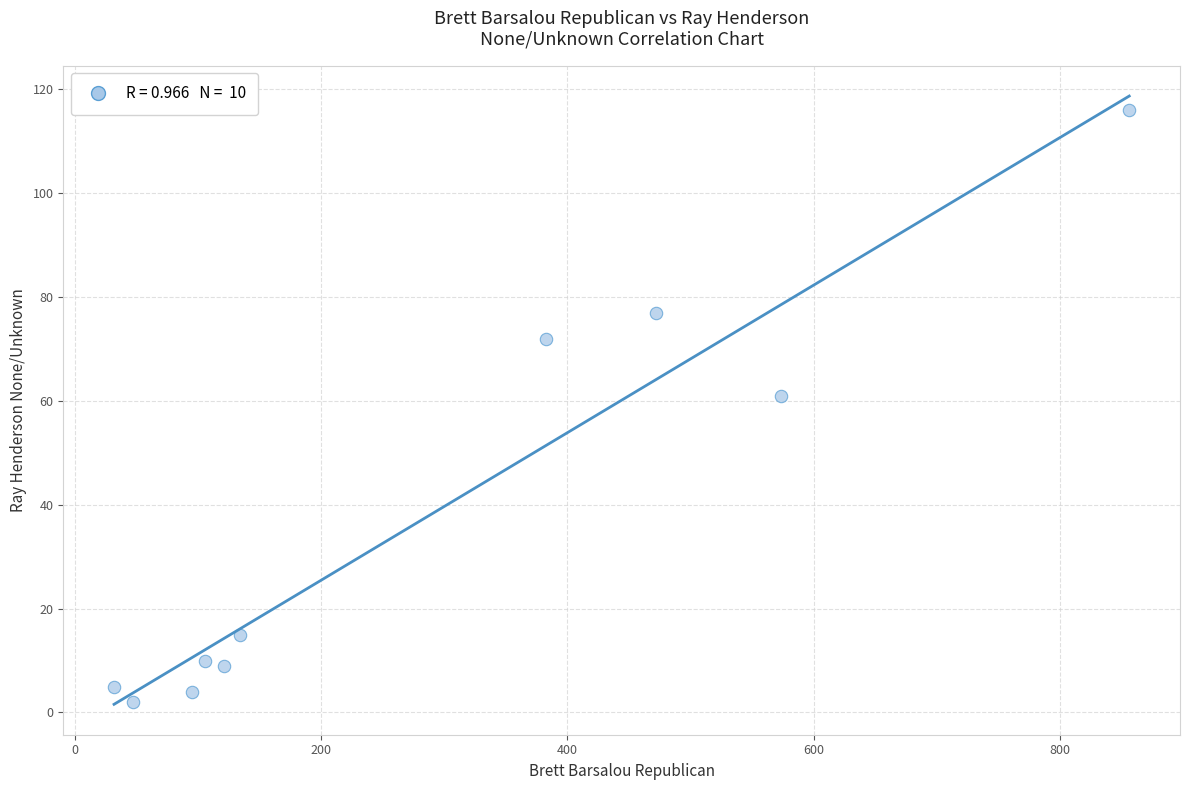

What Y value in the scatter plot is closest to 59?

61